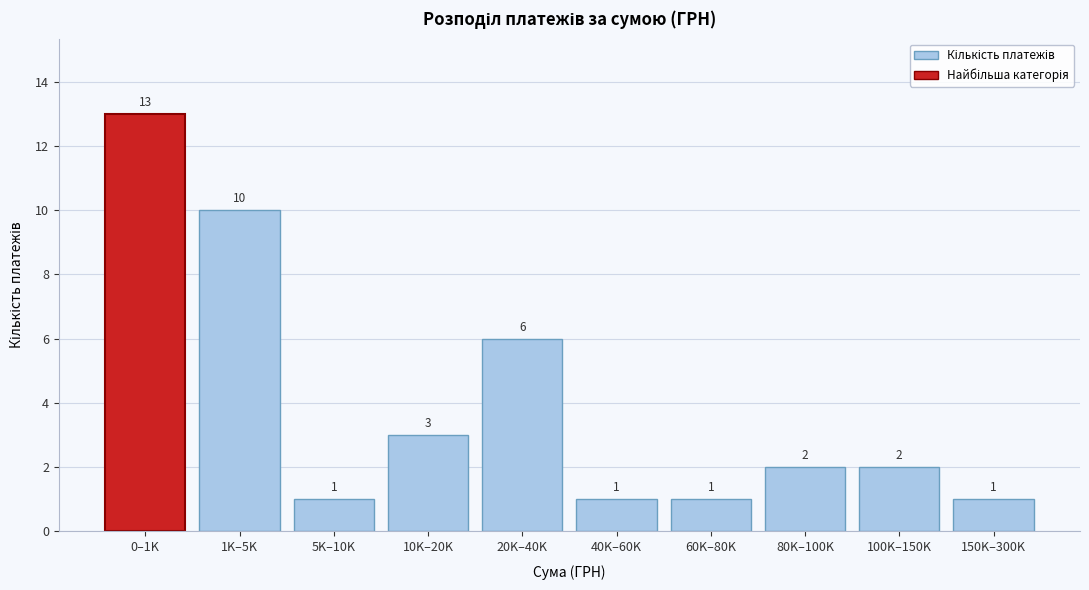

Reading right to left, list all the values displayed in this chart.

1	2	2	1	1	6	3	1	10	13